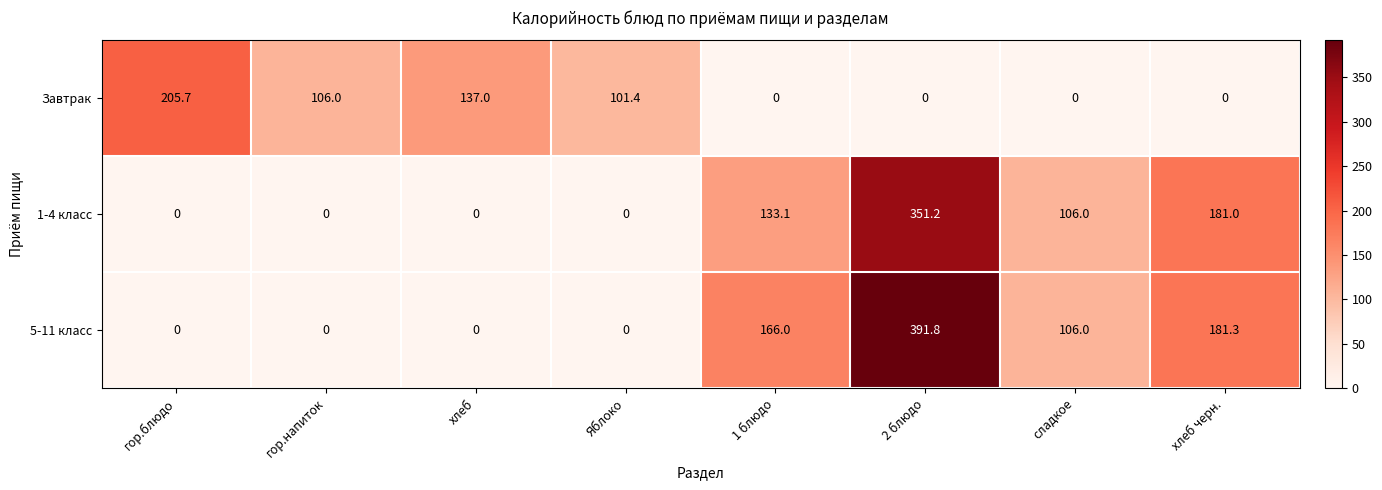

How many series are shown in this chart?

3